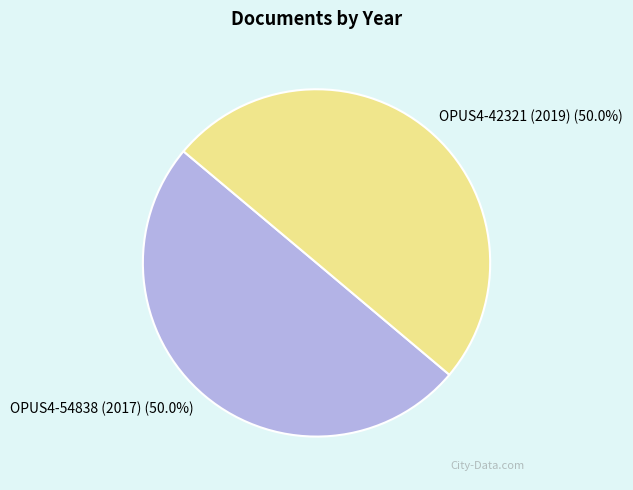

What is the ratio of the value at OPUS4-42321 (2019) to the value at OPUS4-54838 (2017)?

1.0